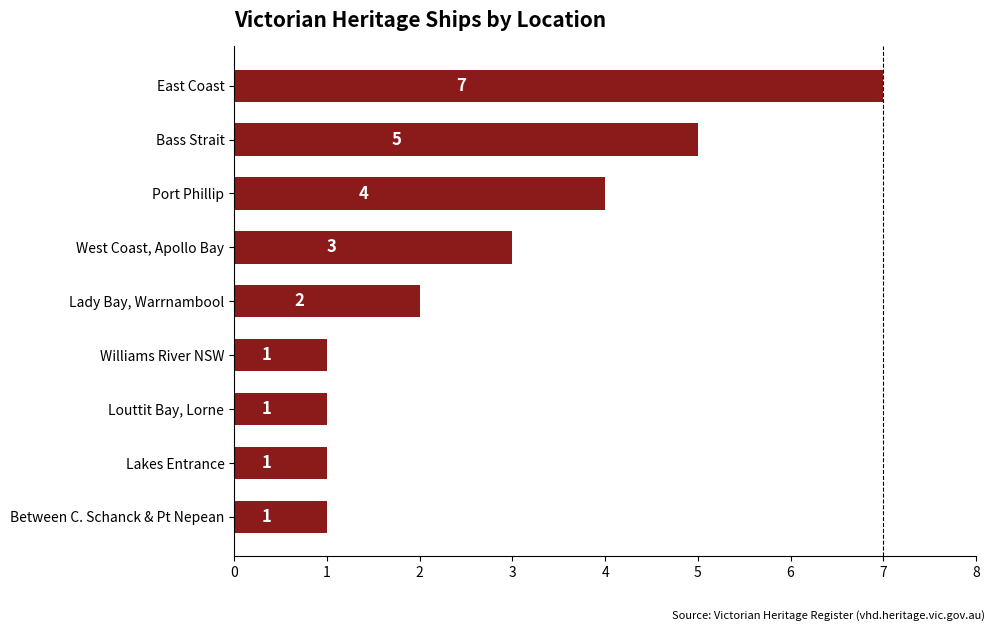

The value at Lady Bay, Warrnambool is 3. True or false?

False